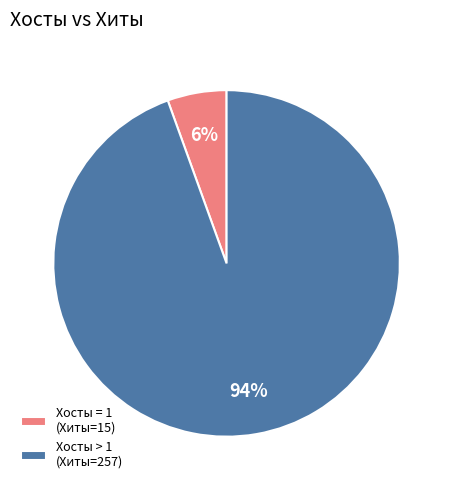

Is there a majority slice in this chart?

Yes